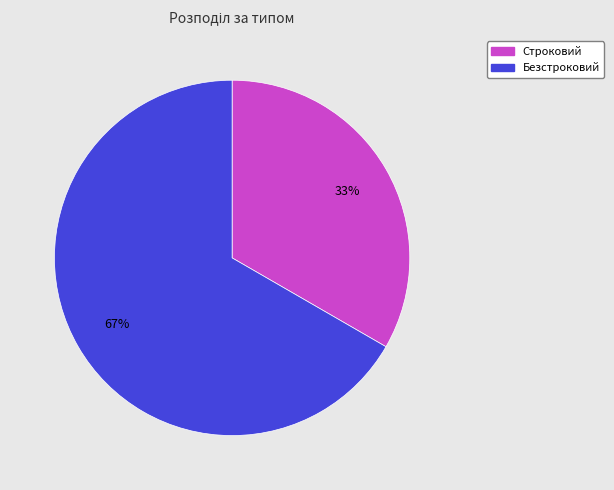

To the nearest percent, what percentage of the pie is Безстроковий?

67%